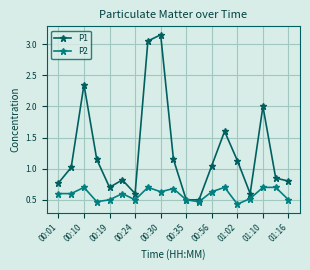

Count the P2 values in the range 0 to 1.

19